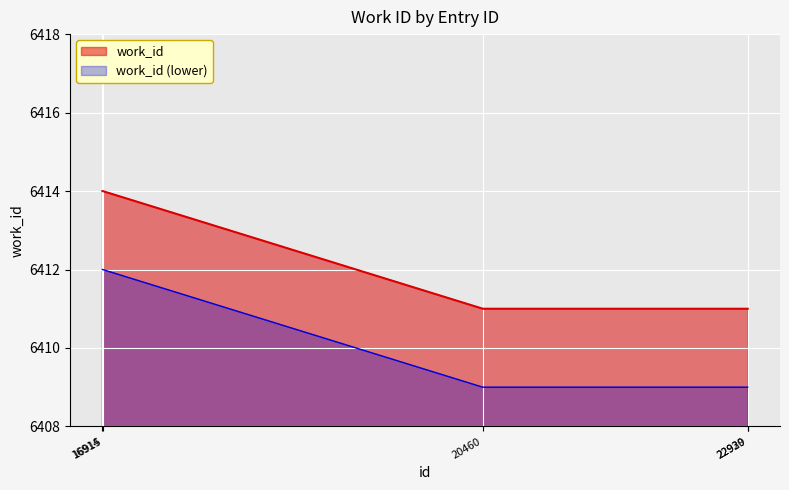

The chart shows a value of 6414 at 16915. True or false?

True